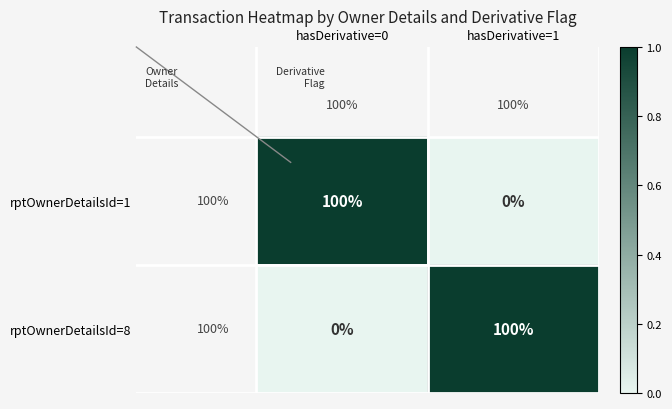

At hasDerivative=0, list the series in order from smallest to largest.

rptOwnerDetailsId=8, rptOwnerDetailsId=1